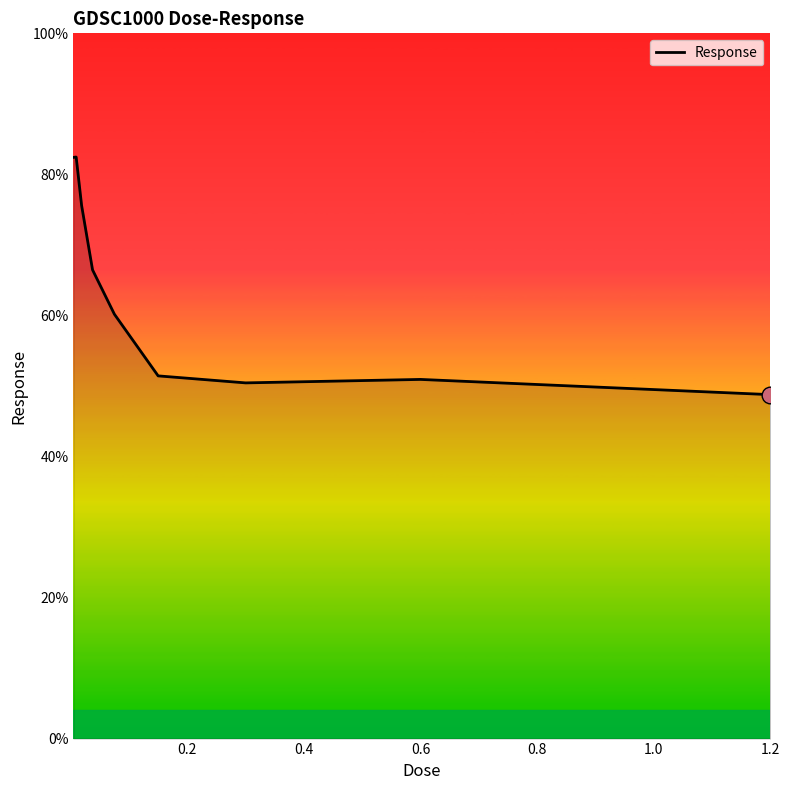

What is the maximum value shown in the chart?

82.5